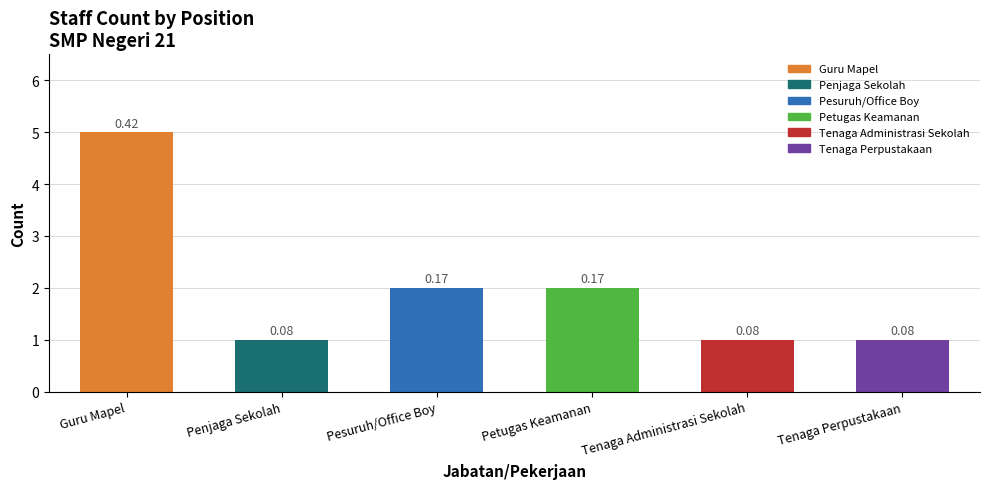

How many bars are there in total?

6